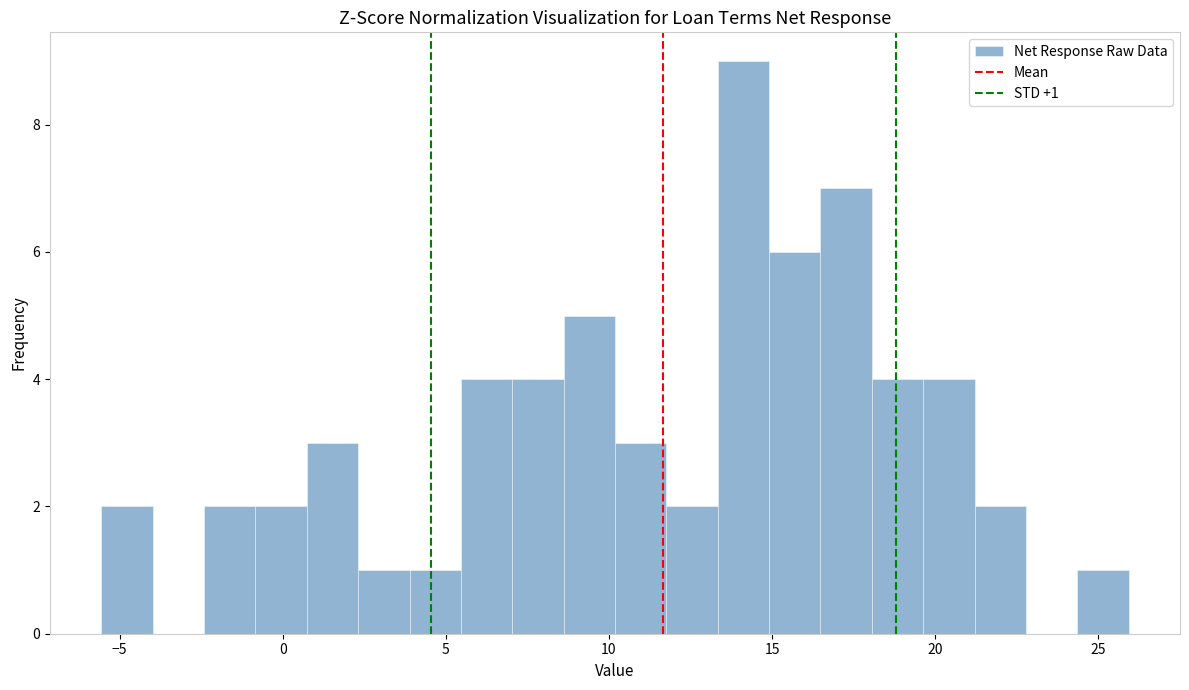

Read against the x-axis, roughly where is the centre of the tallest bar?

14.0